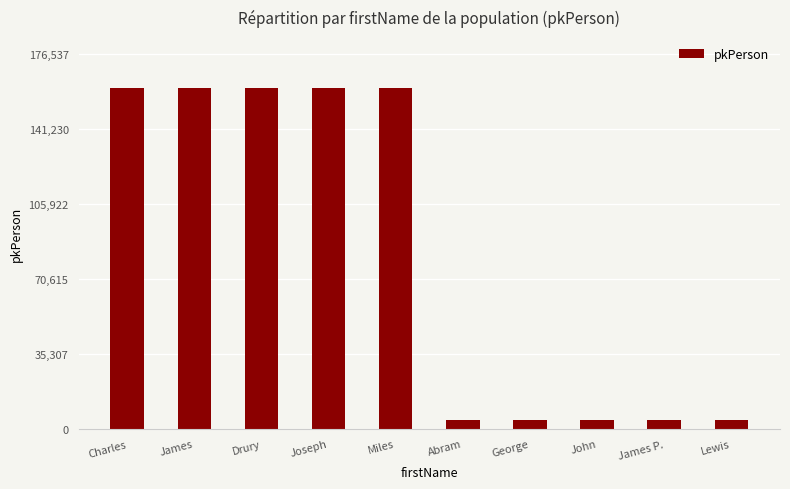

Are the bars horizontal?

No